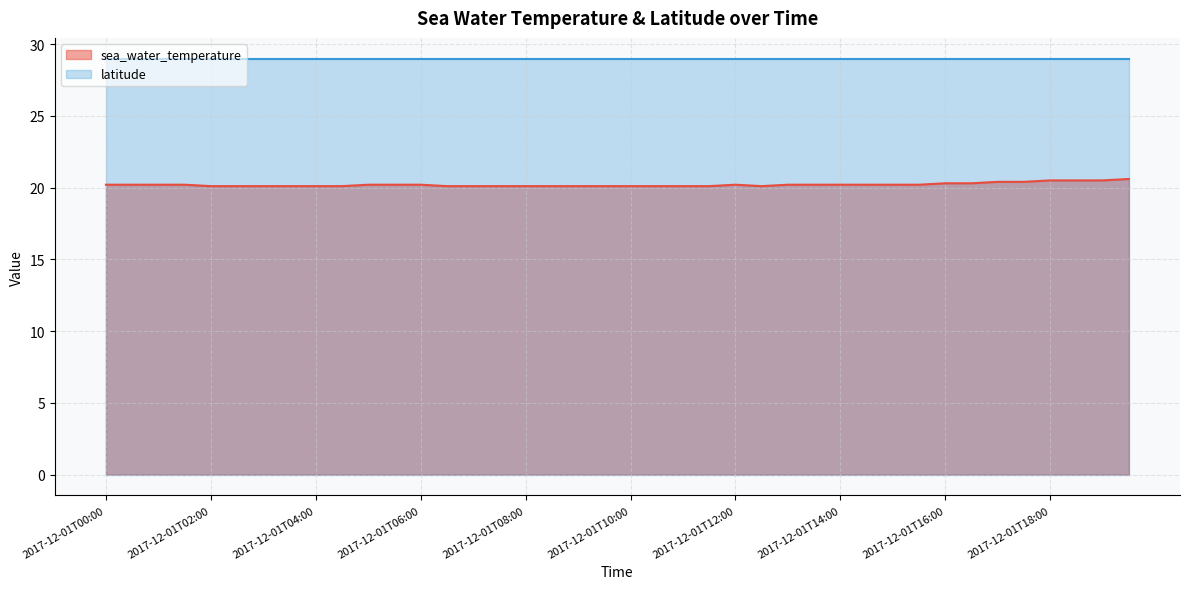

Reading right to left, what are all the values shown in this chart?

2017-12-01T19:30=20.6	2017-12-01T19:00=20.5	2017-12-01T18:30=20.5	2017-12-01T18:00=20.5	2017-12-01T17:30=20.4	2017-12-01T17:00=20.4	2017-12-01T16:30=20.3	2017-12-01T16:00=20.3	2017-12-01T15:30=20.2	2017-12-01T15:00=20.2	2017-12-01T14:30=20.2	2017-12-01T14:00=20.2	2017-12-01T13:30=20.2	2017-12-01T13:00=20.2	2017-12-01T12:30=20.1	2017-12-01T12:00=20.2	2017-12-01T11:30=20.1	2017-12-01T11:00=20.1	2017-12-01T10:30=20.1	2017-12-01T10:00=20.1	2017-12-01T09:30=20.1	2017-12-01T09:00=20.1	2017-12-01T08:30=20.1	2017-12-01T08:00=20.1	2017-12-01T07:30=20.1	2017-12-01T07:00=20.1	2017-12-01T06:30=20.1	2017-12-01T06:00=20.2	2017-12-01T05:30=20.2	2017-12-01T05:00=20.2	2017-12-01T04:30=20.1	2017-12-01T04:00=20.1	2017-12-01T03:30=20.1	2017-12-01T03:00=20.1	2017-12-01T02:30=20.1	2017-12-01T02:00=20.1	2017-12-01T01:30=20.2	2017-12-01T01:00=20.2	2017-12-01T00:30=20.2	2017-12-01T00:00=20.2